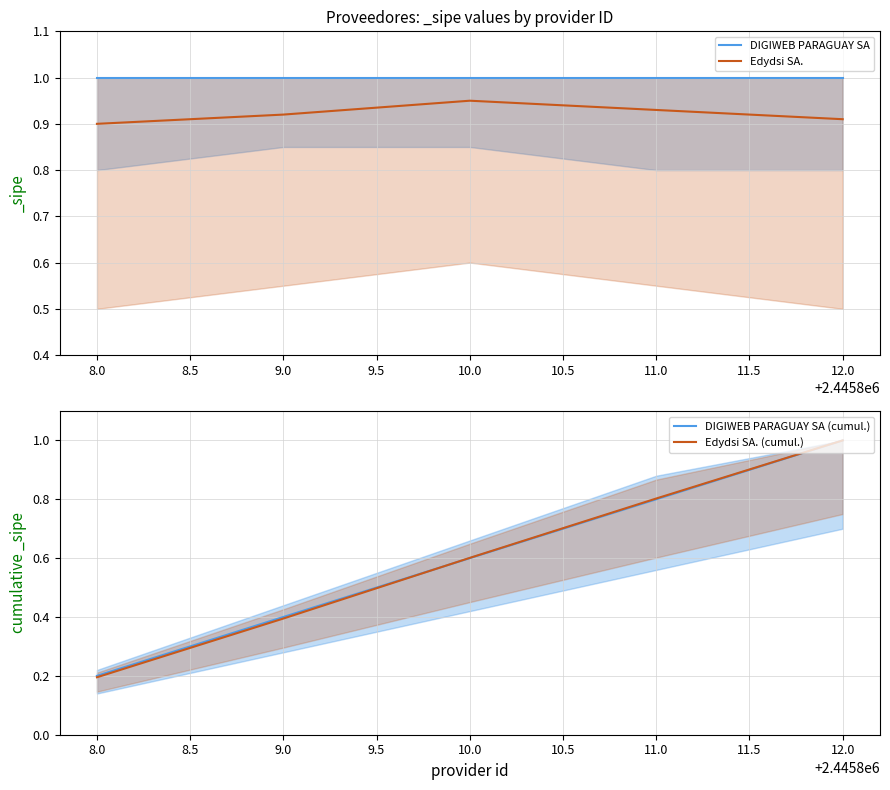

At which label does Edydsi SA. reach its peak?

10.0